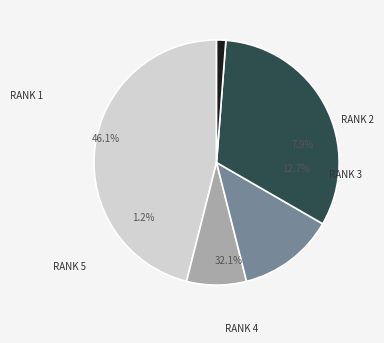

The Soils and Foundations slice represents 46% of the pie. True or false?

True